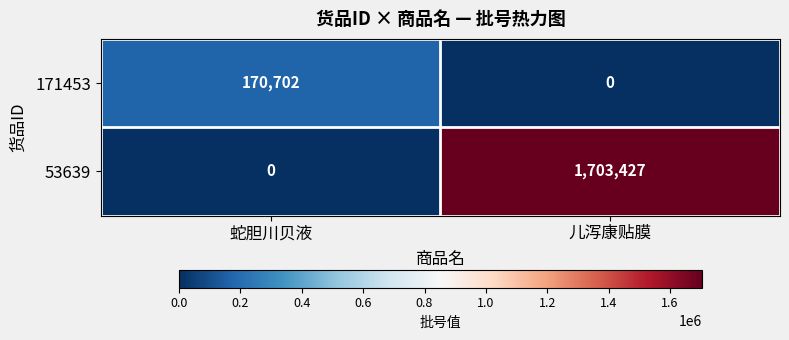

What is the total value across all series at 儿泻康贴膜?

1703427